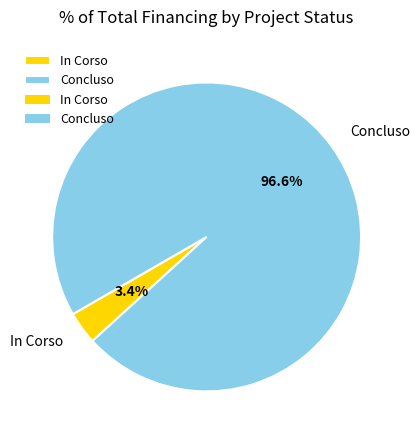

Which category has the biggest portion of the pie?

Concluso